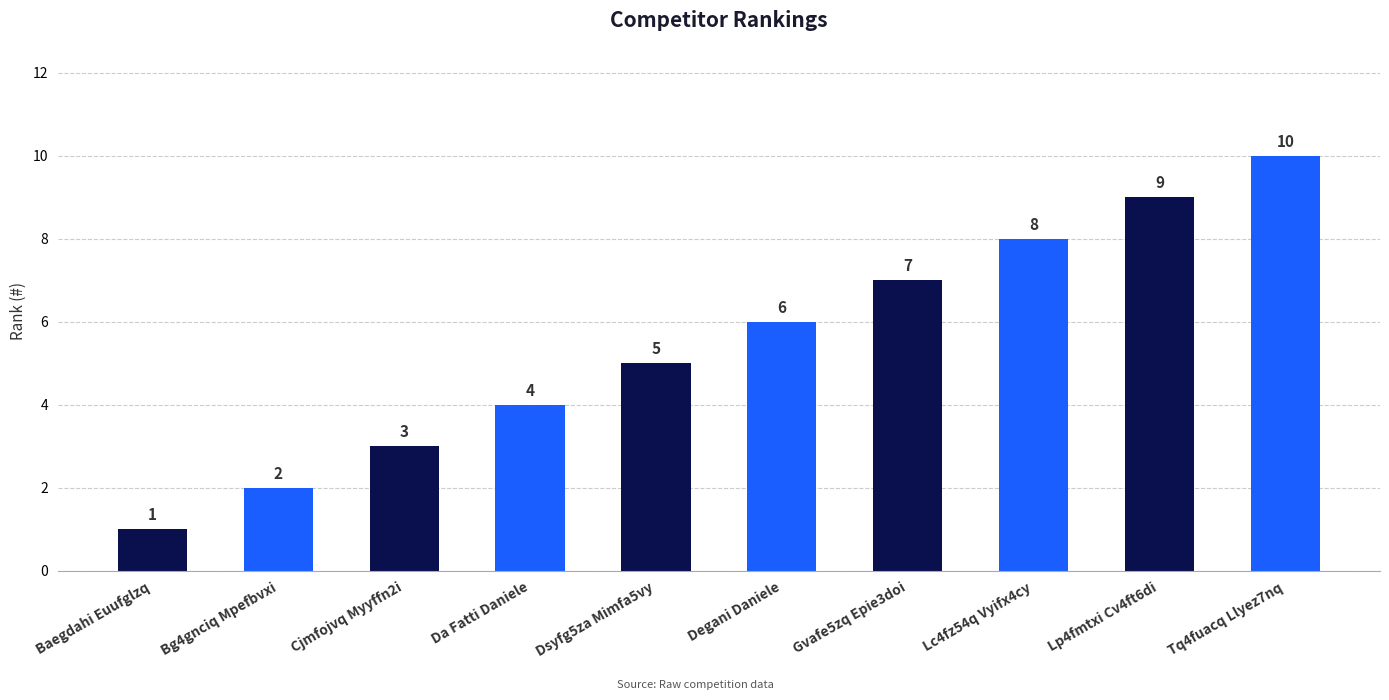

The value at Degani Daniele is 10. True or false?

False